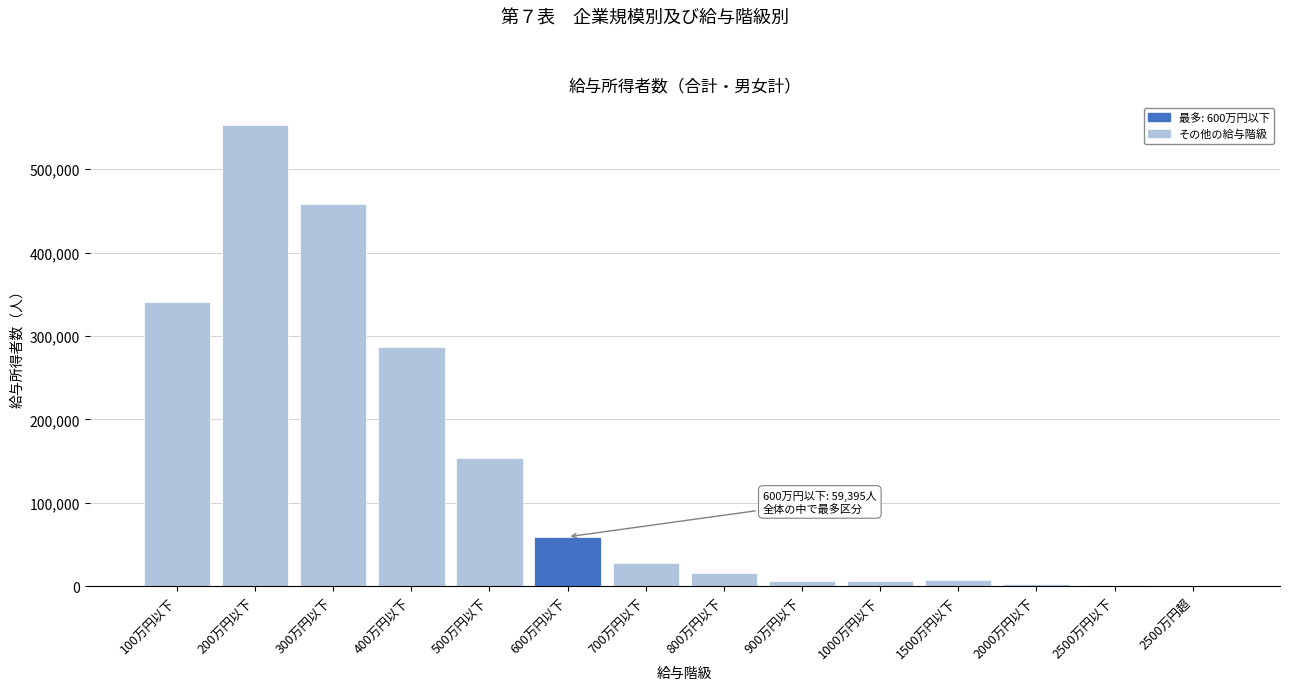

At which category does the chart reach its peak across all series?

200万円以下